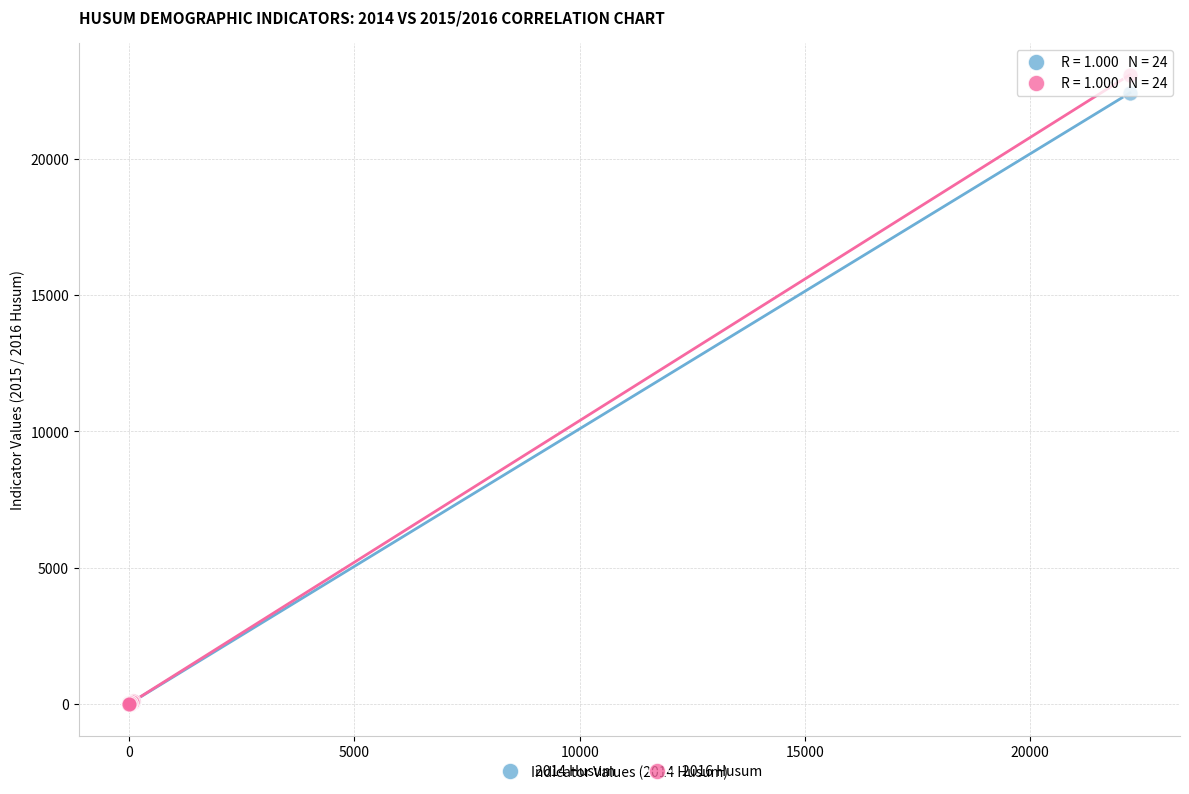

Which series contains the highest Y value?

2016 Husum